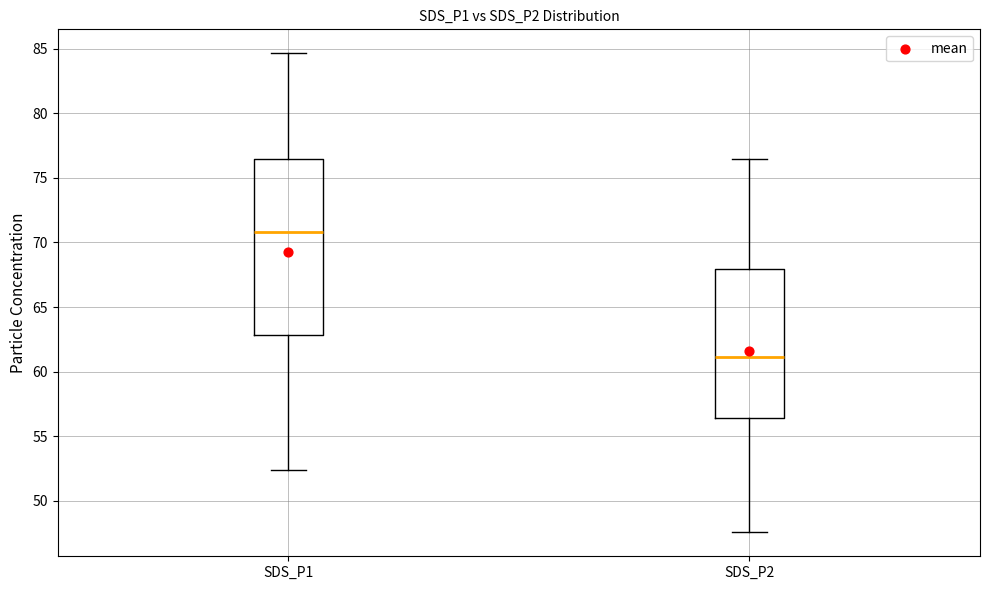

Where does the upper whisker of the box for SDS_P1 end on the y-axis? The values are not printed on the chart, so give them approximately, as read against the axis.

84.5